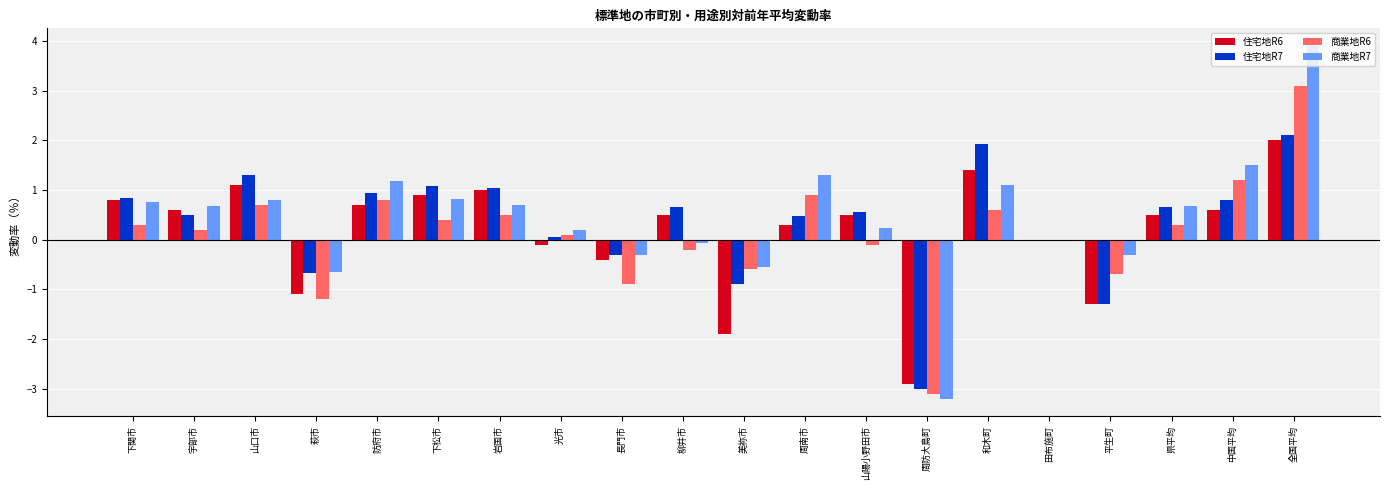

How many distinct data groups are displayed?

4